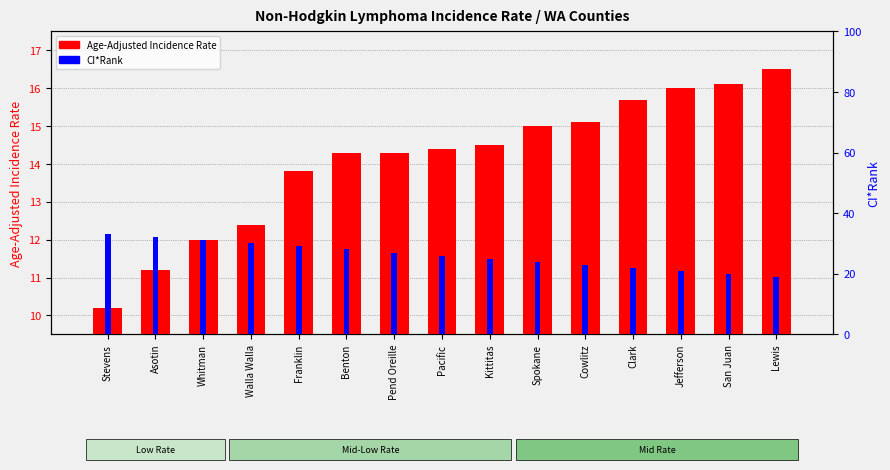

Reading left to right, list all the values displayed in this chart.

Age-Adjusted Incidence Rate: Stevens=10.2	Asotin=11.2	Whitman=12.0	Walla Walla=12.4	Franklin=13.8	Benton=14.3	Pend Oreille=14.3	Pacific=14.4	Kittitas=14.5	Spokane=15.0	Cowlitz=15.1	Clark=15.7	Jefferson=16.0	San Juan=16.1	Lewis=16.5
CI*Rank: Stevens=33.0	Asotin=32.0	Whitman=31.0	Walla Walla=30.0	Franklin=29.0	Benton=28.0	Pend Oreille=27.0	Pacific=26.0	Kittitas=25.0	Spokane=24.0	Cowlitz=23.0	Clark=22.0	Jefferson=21.0	San Juan=20.0	Lewis=19.0